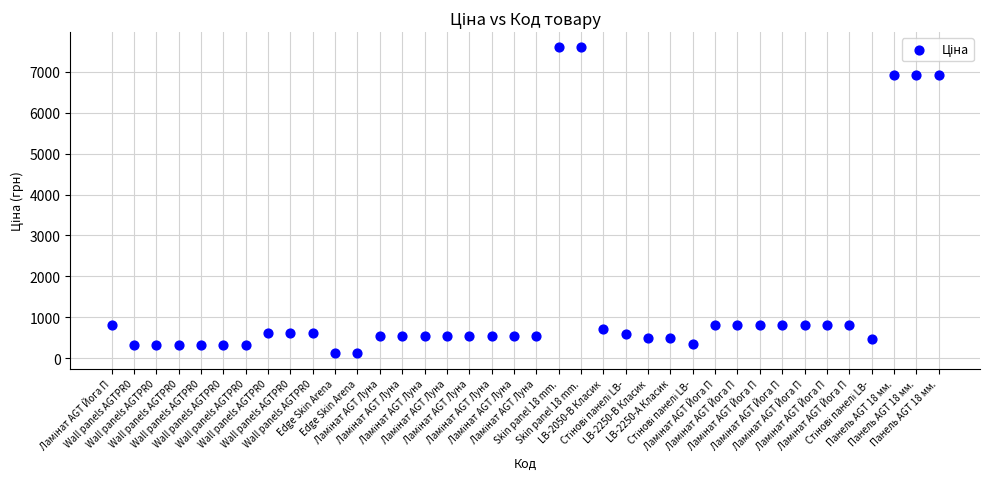

What is the range of Y values (max minus min)?

7482.4